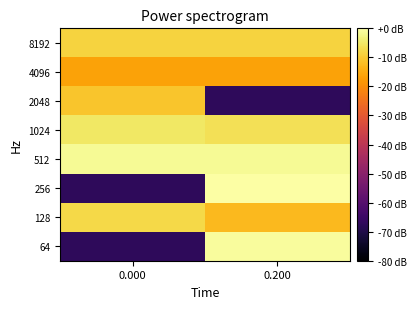

Reading right to left, transcribe all the data shown in this chart.

8192: 0.200=-8.5	0.000=-8.5
4096: 0.200=-16.5	0.000=-16.5
2048: 0.200=-67.3	0.000=-10.9
1024: 0.200=-6.5	0.000=-5.1
512: 0.200=-1.5	0.000=-1.3
256: 0.200=0.0	0.000=-67.3
128: 0.200=-12.8	0.000=-7.8
64: 0.200=-0.7	0.000=-67.3